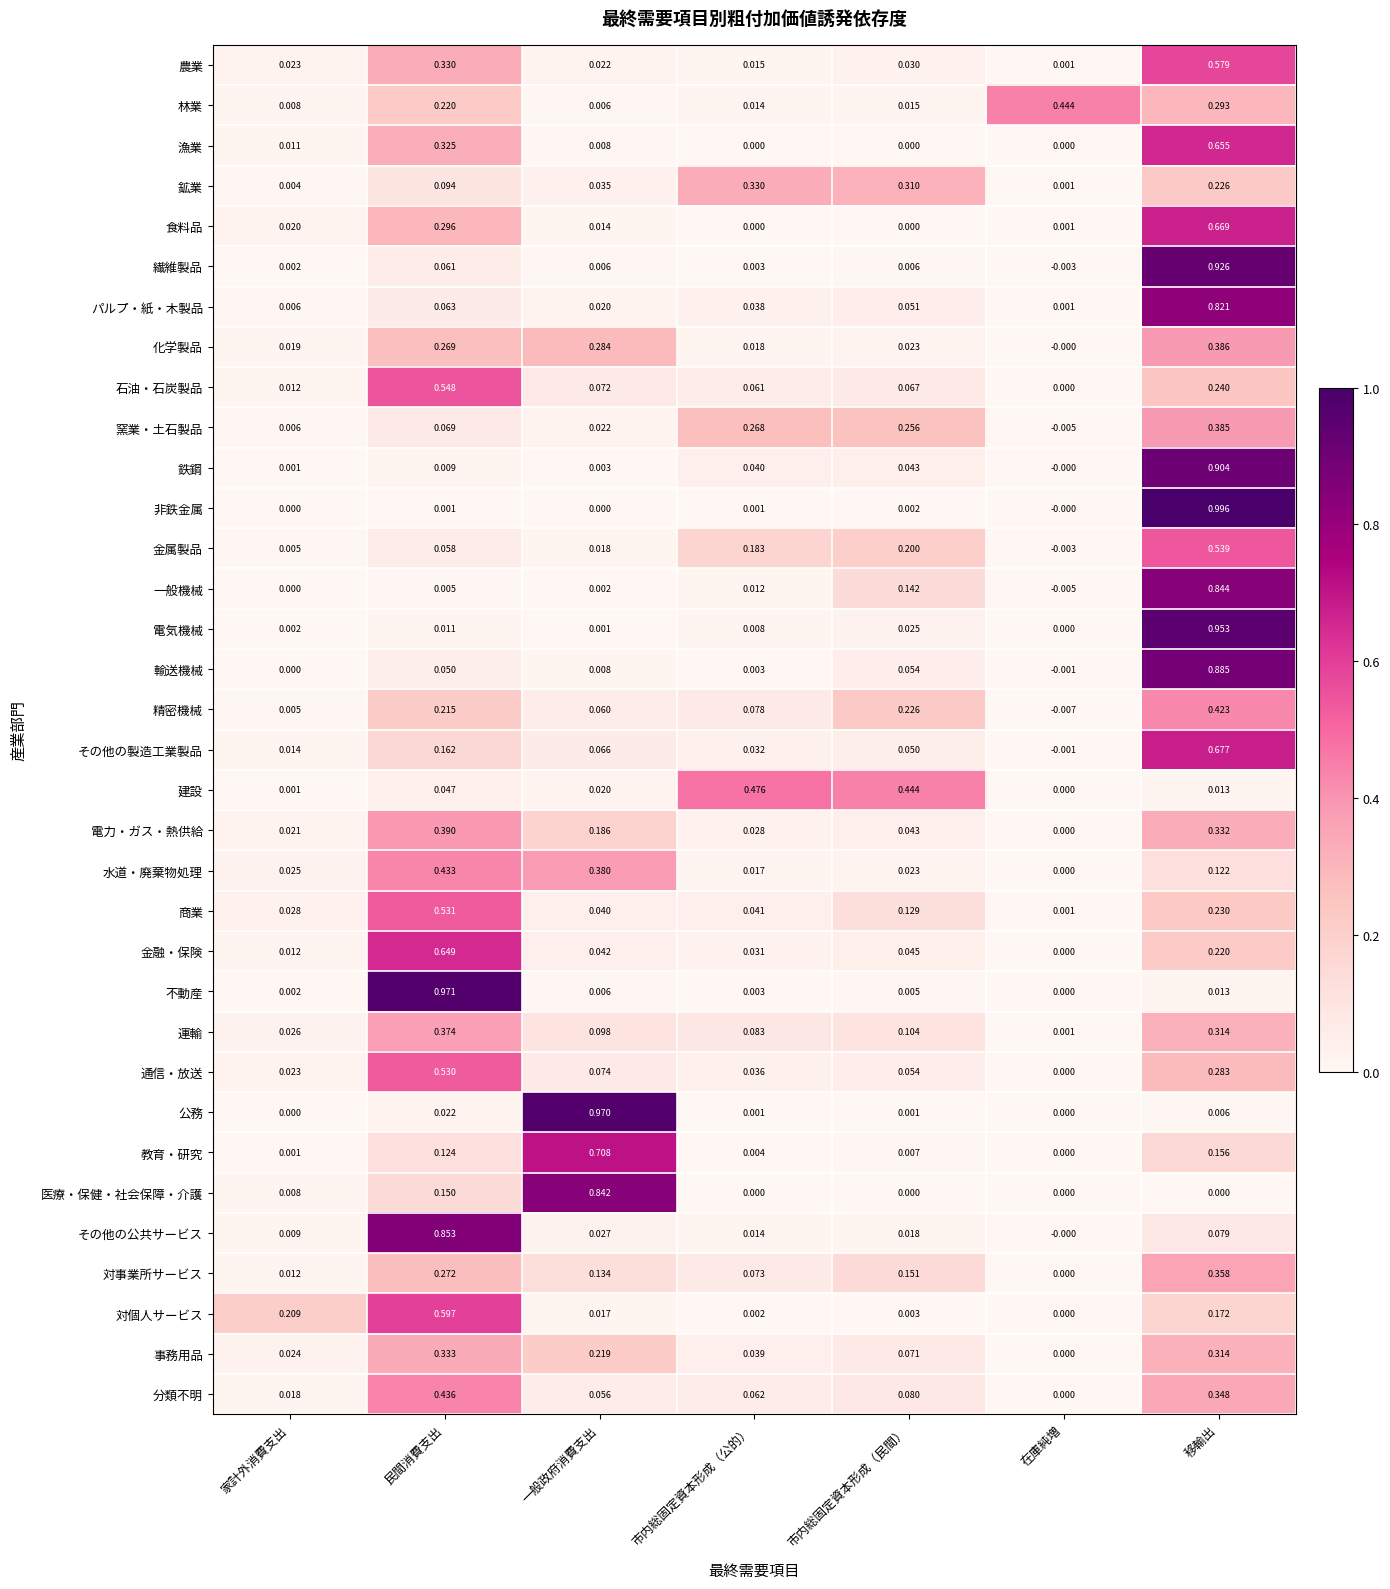

At which category does the chart reach its peak across all series?

移輸出